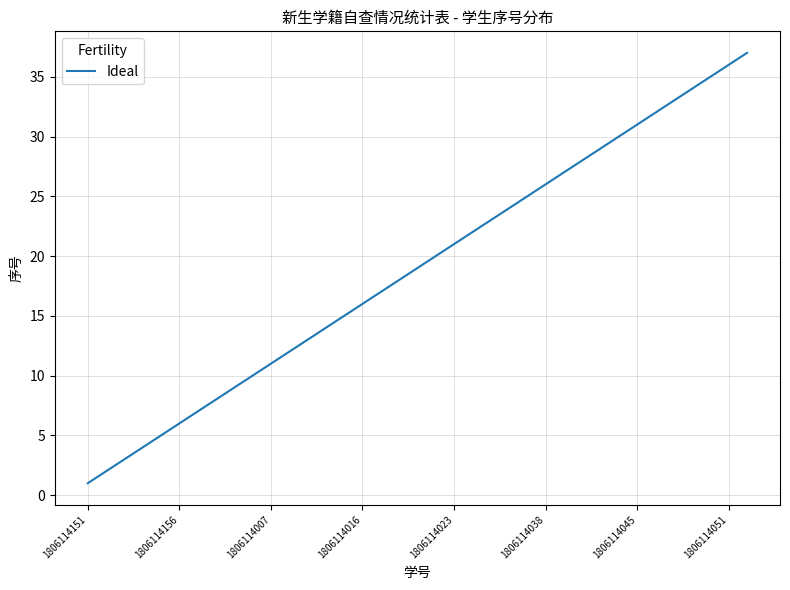

What is the difference between the maximum and minimum values?

36